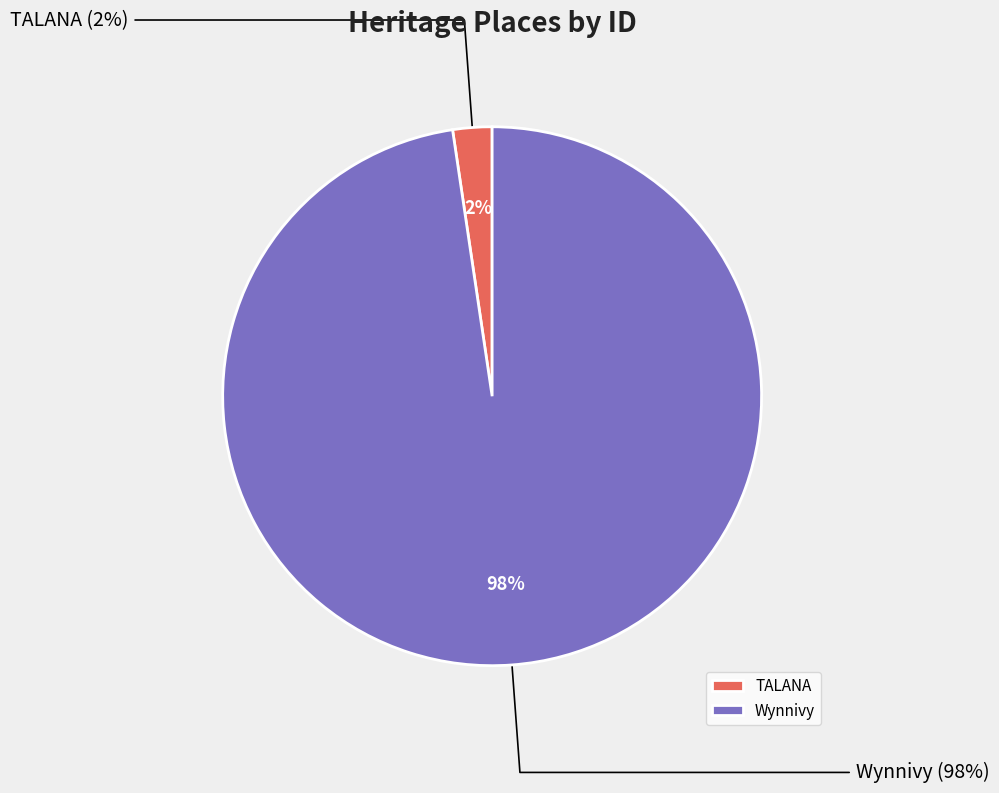

Approximately how many times larger is the value at Wynnivy compared to TALANA?

41.6